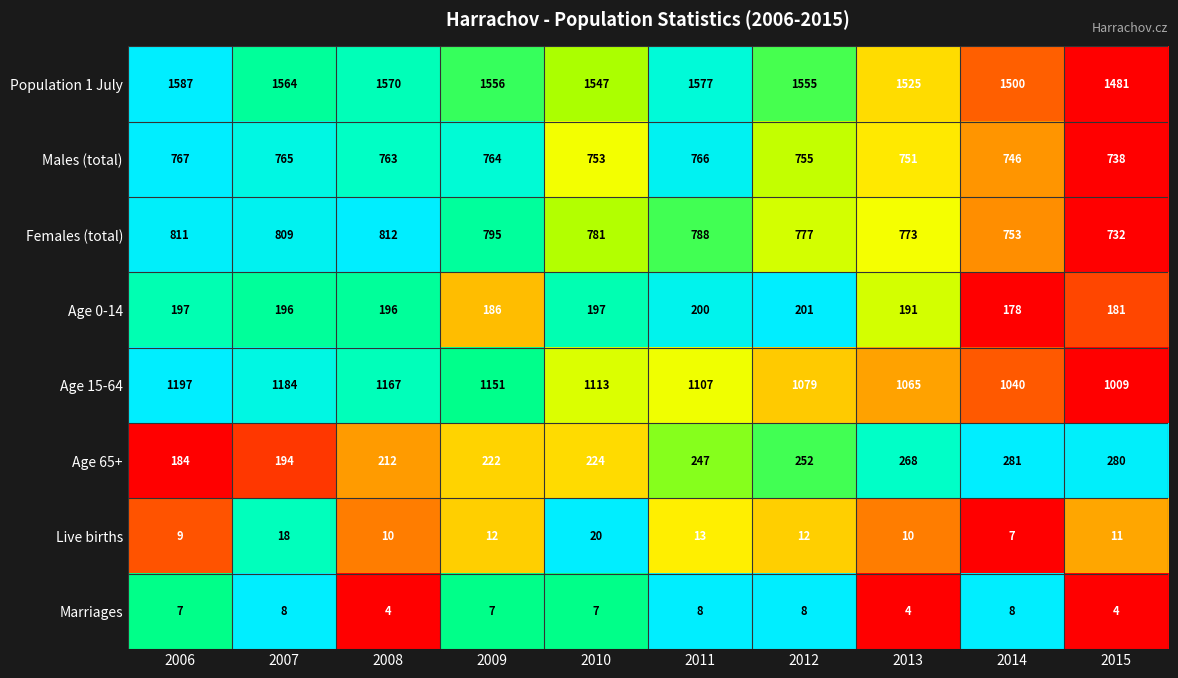

Which category has the highest value across all series?

2006